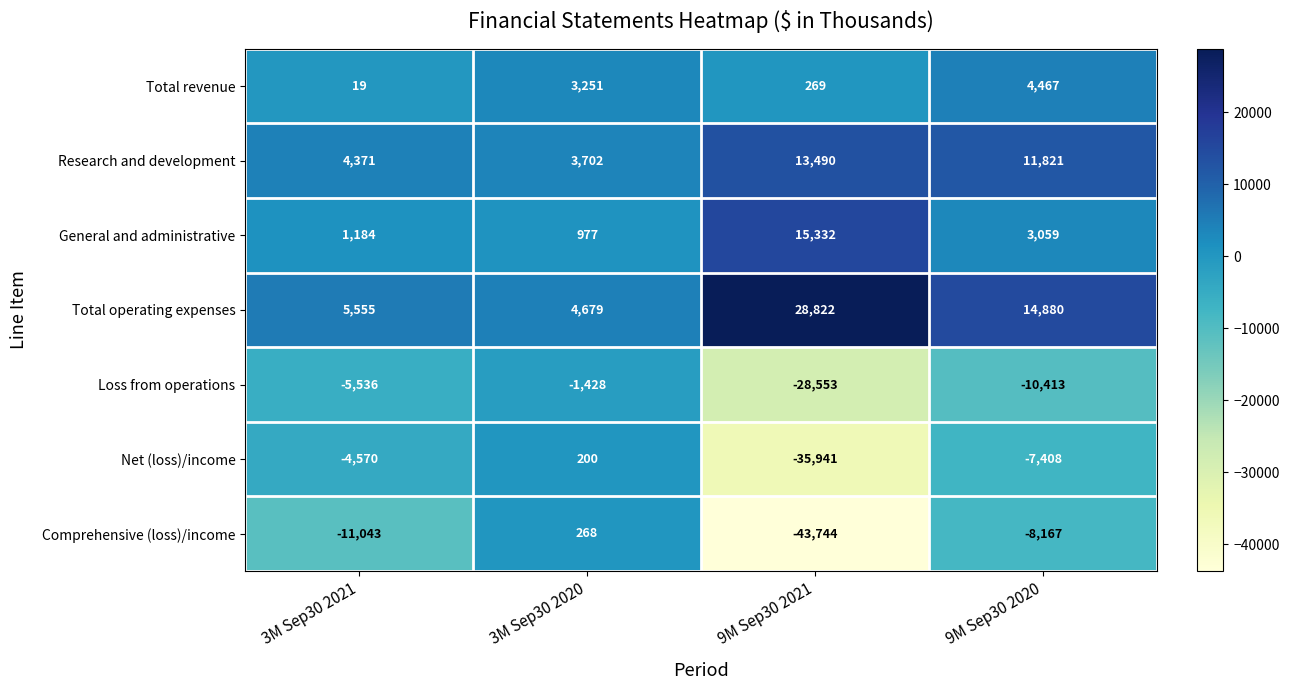

Reading left to right, transcribe all the data shown in this chart.

Total revenue: 19	3251	269	4467
Research and development: 4371	3702	13490	11821
General and administrative: 1184	977	15332	3059
Total operating expenses: 5555	4679	28822	14880
Loss from operations: -5536	-1428	-28553	-10413
Net (loss)/income: -4570	200	-35941	-7408
Comprehensive (loss)/income: -11043	268	-43744	-8167